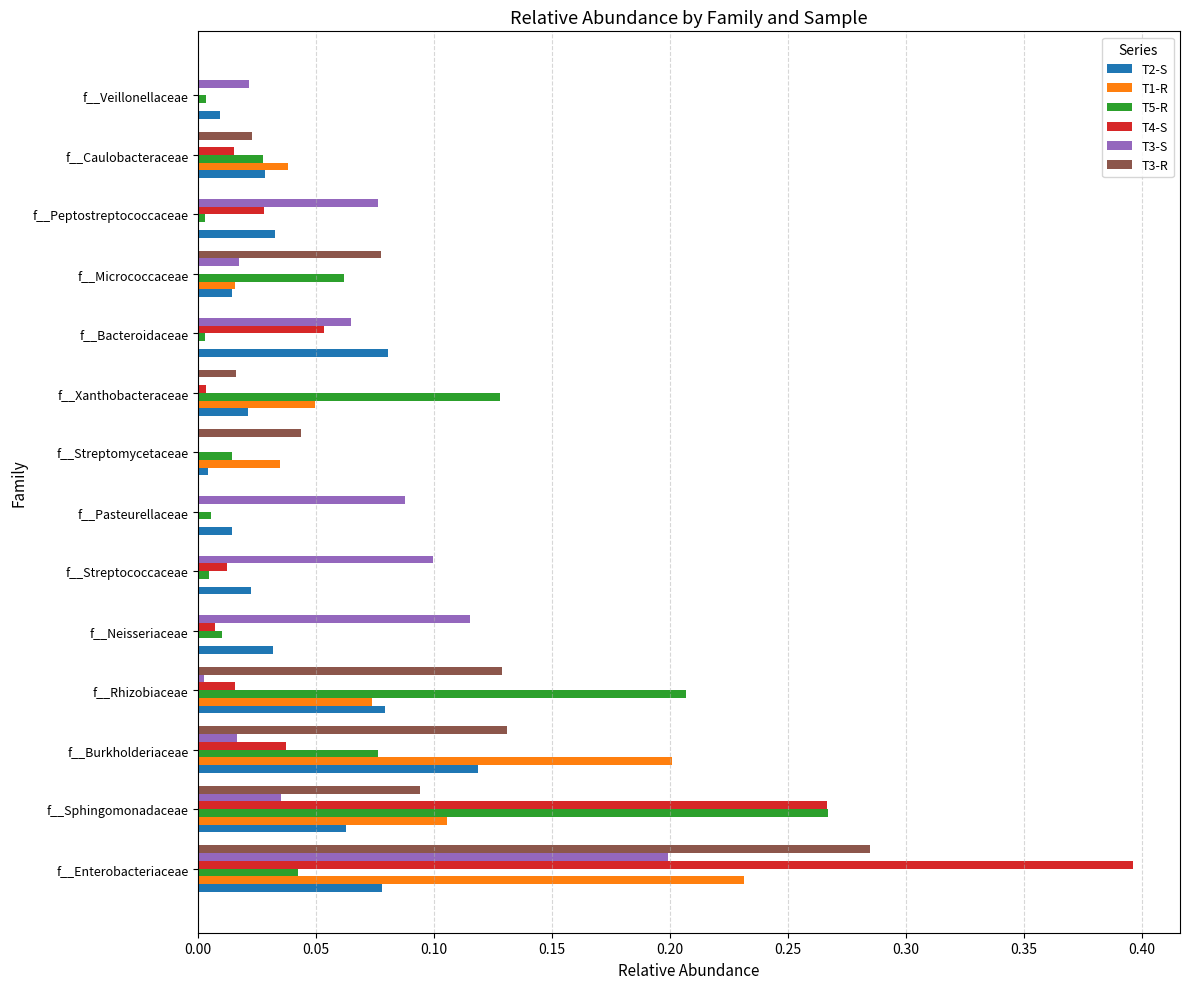

What is the sum of all T4-S values?

0.8